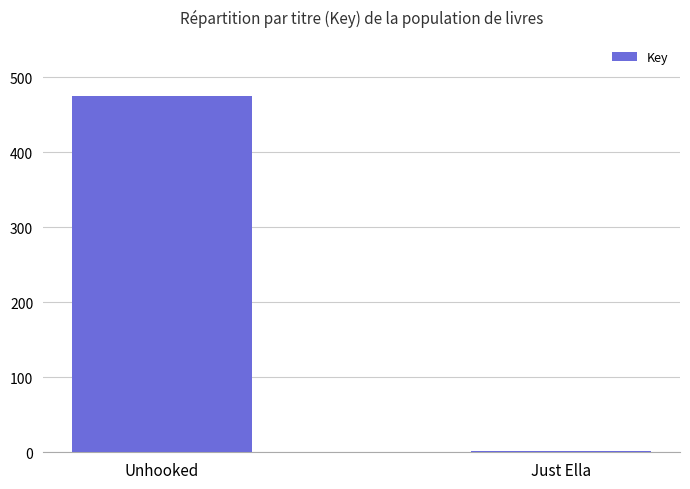

What is the maximum value shown in the chart?

474449243